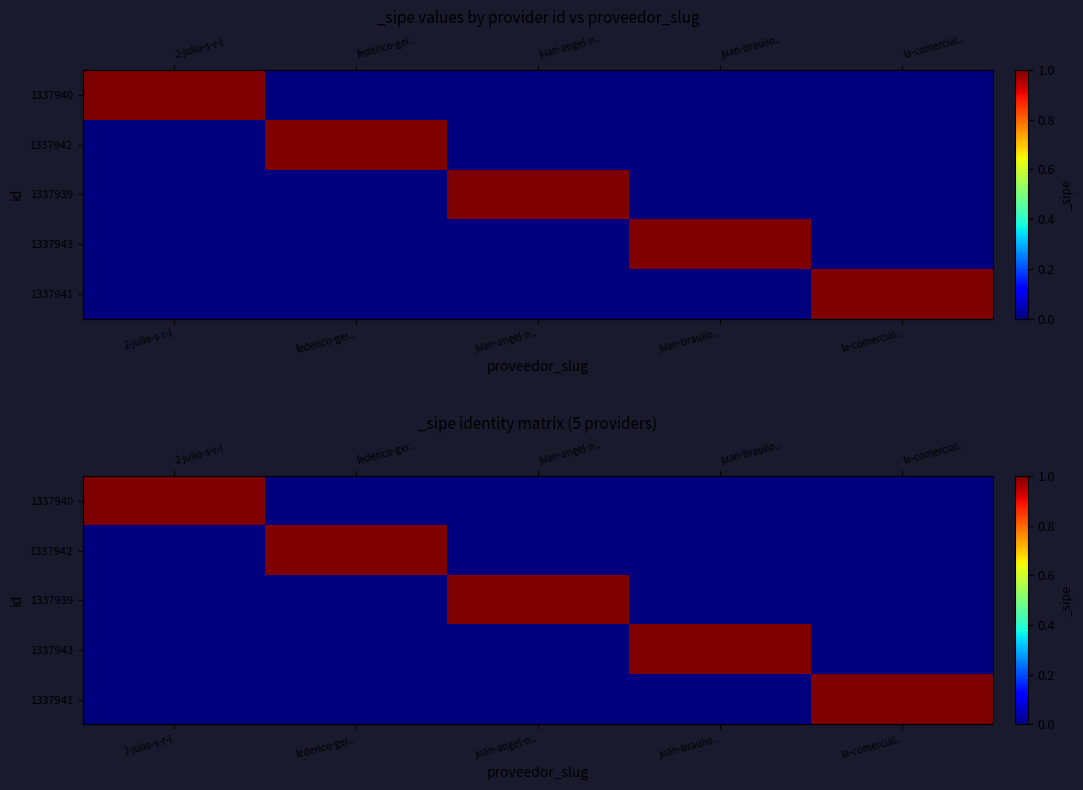

At which label is 1337940 closest to 0?

federico-ger..